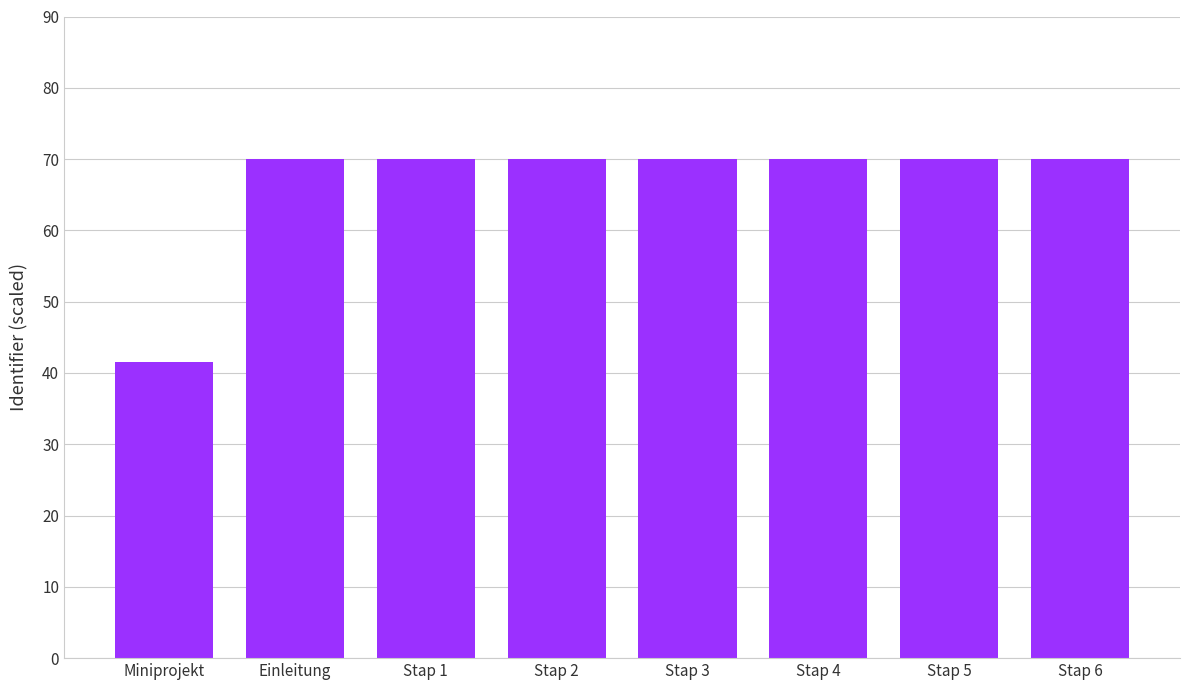

What is the average value?

66.4